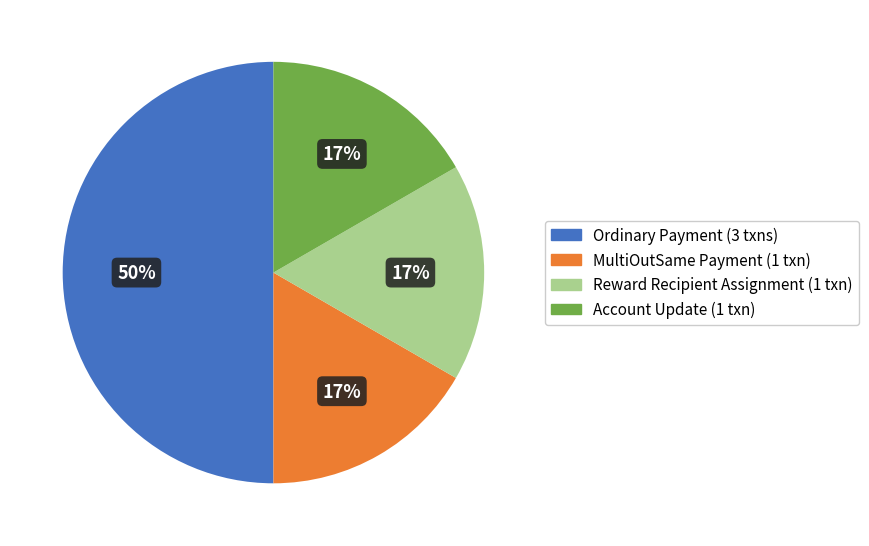

Do Reward Recipient Assignment and Account Update together represent more than half of the pie?

No